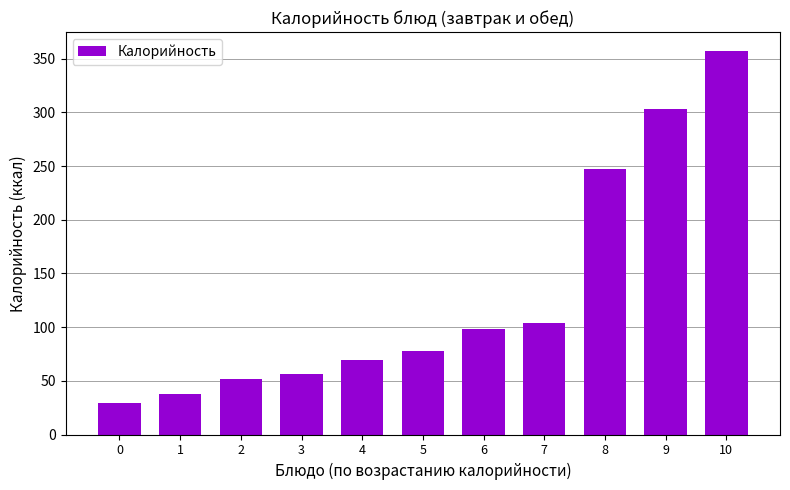

Are the bars grouped side by side (vs. stacked)?

No